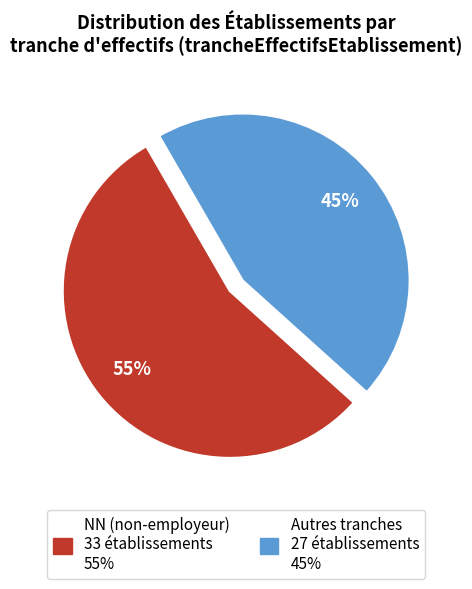

Is there a majority slice in this chart?

Yes